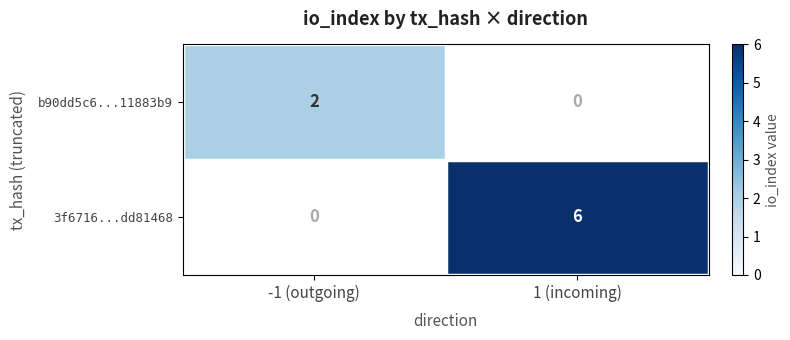

What is the difference between the maximum and minimum values in the 3f6716...dd81468 series?

6